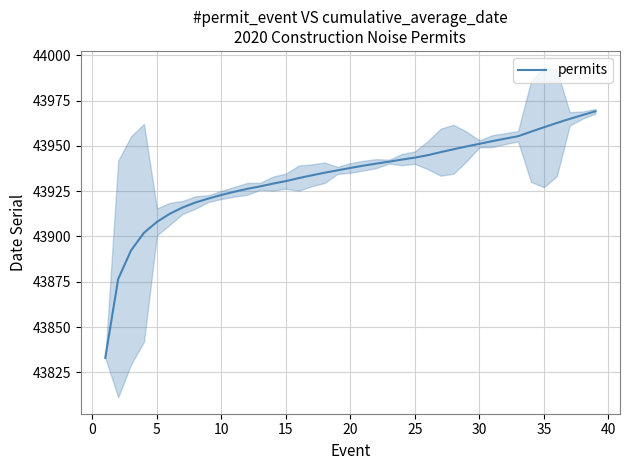

Reading right to left, extract all data points from this chart.

43969.1	43967.0	43964.9	43962.6	43960.2	43957.8	43955.3	43954.0	43952.6	43951.1	43949.7	43948.1	43946.5	43944.8	43943.5	43942.4	43941.3	43940.2	43939.0	43937.8	43936.5	43935.2	43933.7	43932.2	43930.5	43929.1	43927.6	43926.2	43924.6	43922.9	43920.9	43918.8	43916.0	43912.5	43908.0	43902.0	43892.3	43876.5	43833.0